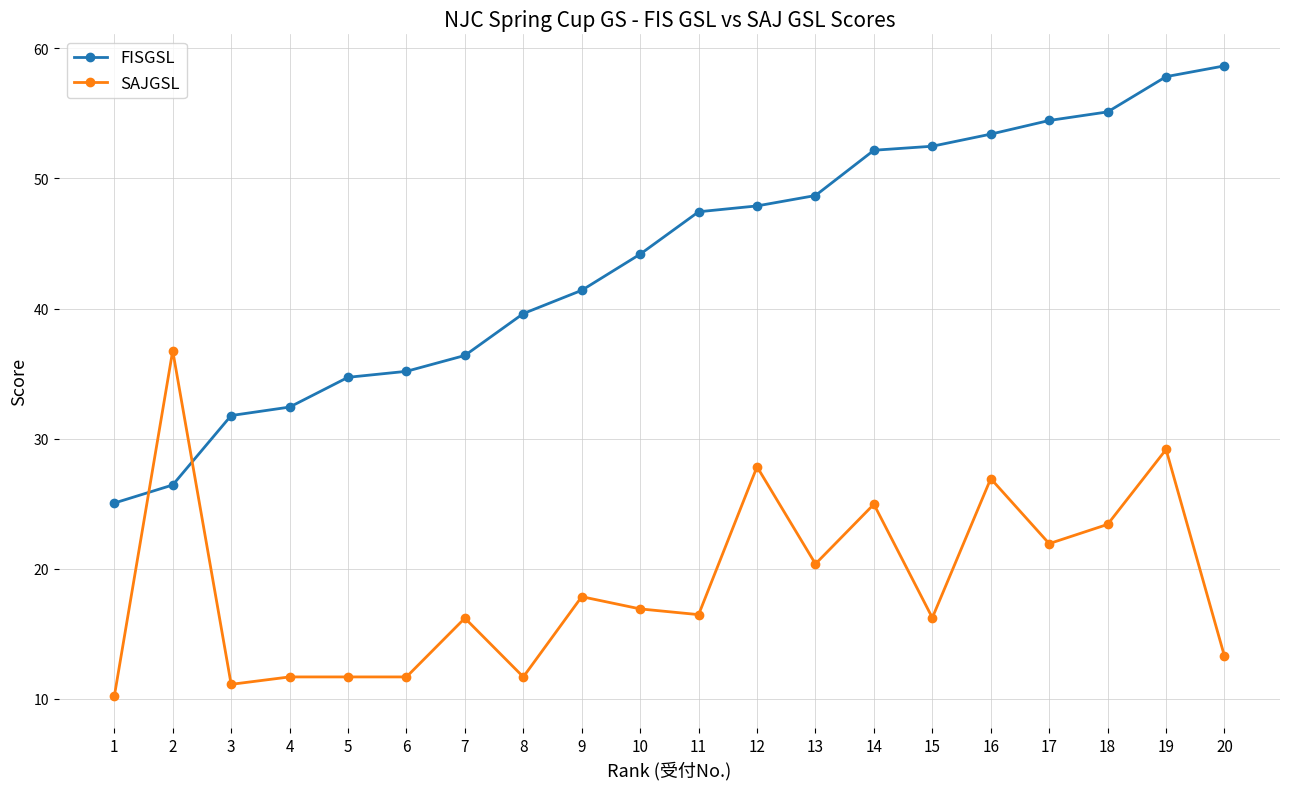

The value of SAJGSL at 18 is 23.4. True or false?

True